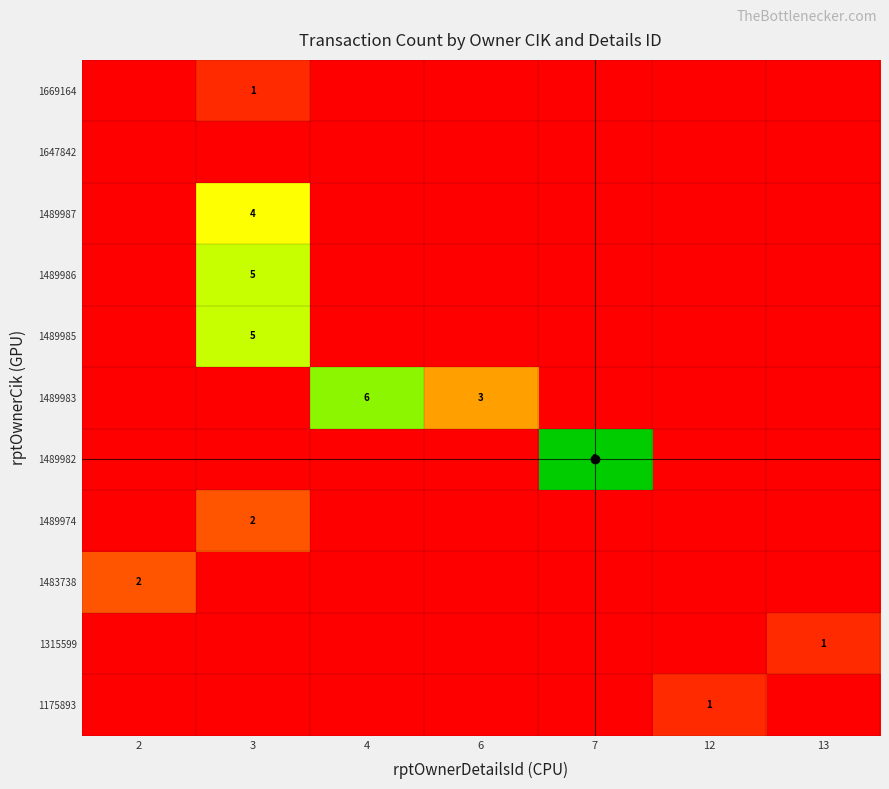

Which label corresponds to the smallest value in the chart?

2